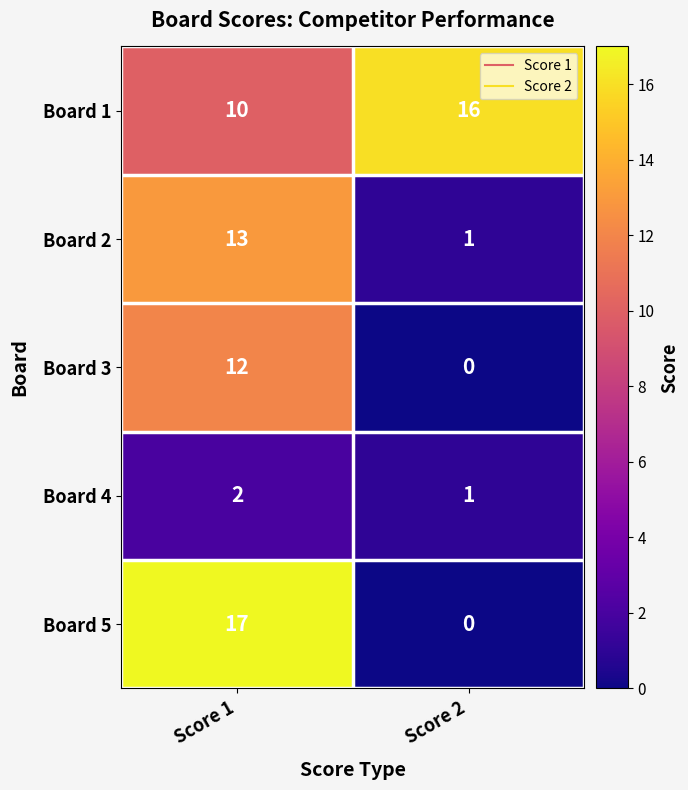

What is the difference between the maximum and minimum values in the Board 5 series?

17